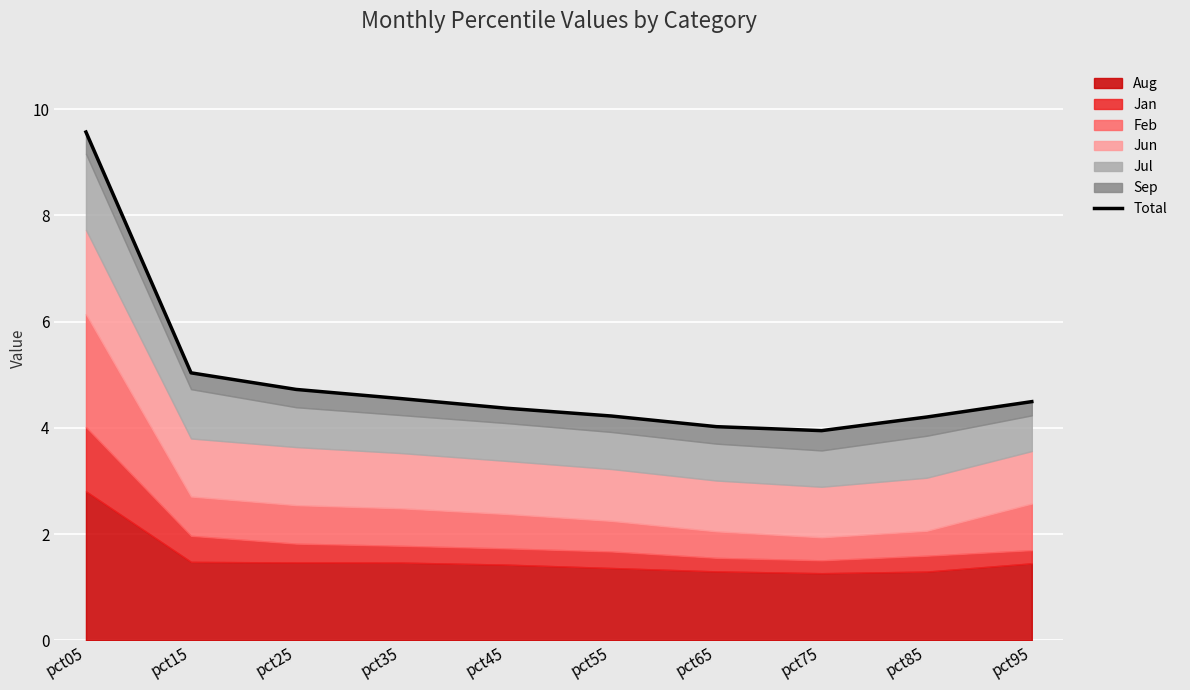

What is the difference between the maximum and minimum values?

5.6